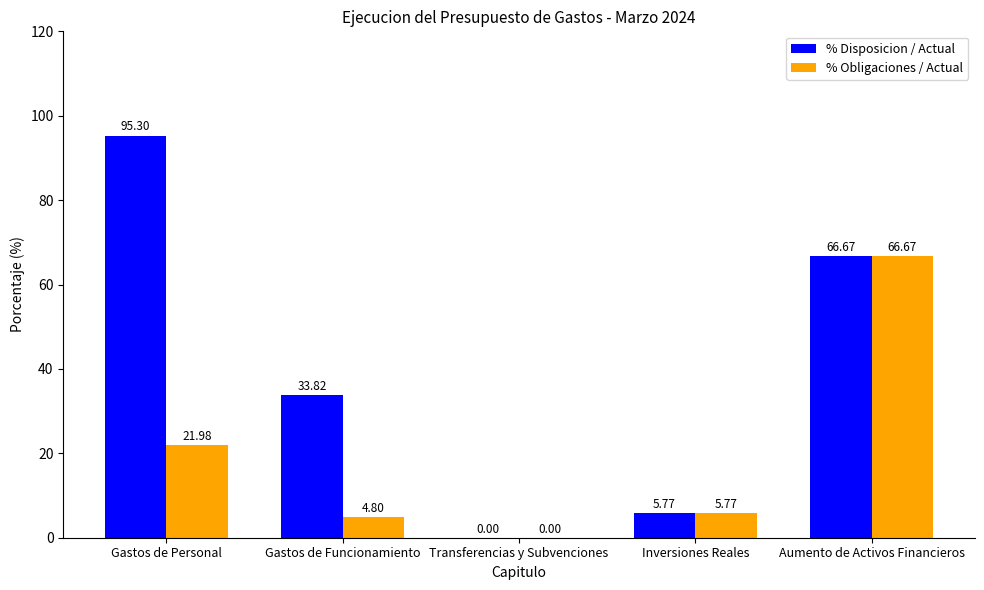

What is the total value across all series at Gastos de Personal?

117.3